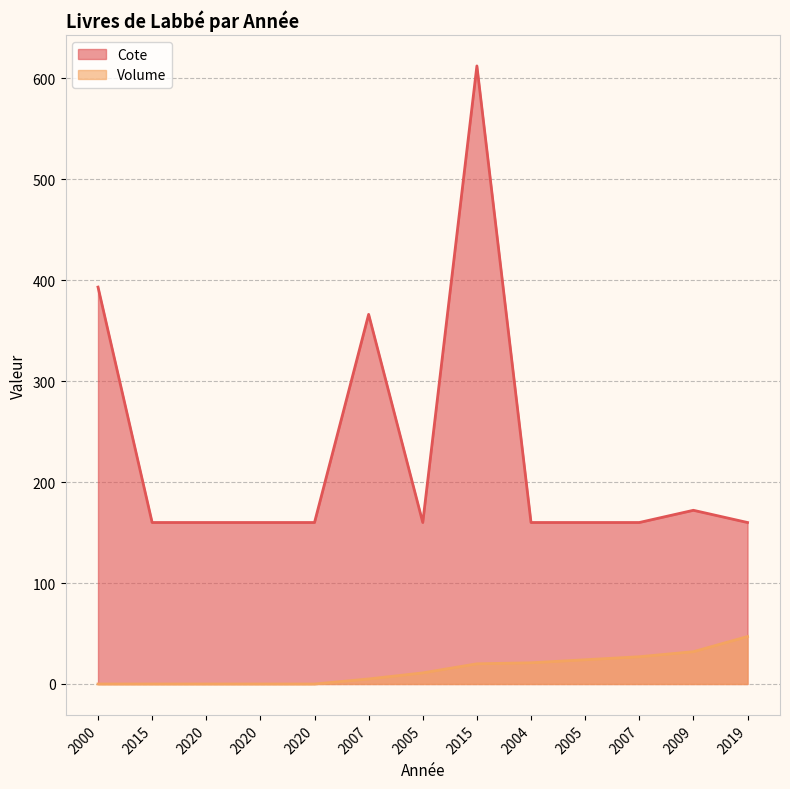

Reading right to left, extract all data points from this chart.

Cote: 159.9	172.0	159.9	159.9	159.9	612.0	159.9	366.0	159.9	159.9	159.9	159.9	393.0
Volume: 47.0	32.0	27.0	24.0	21.0	20.0	11.0	5.0	0.0	0.0	0.0	0.0	0.0